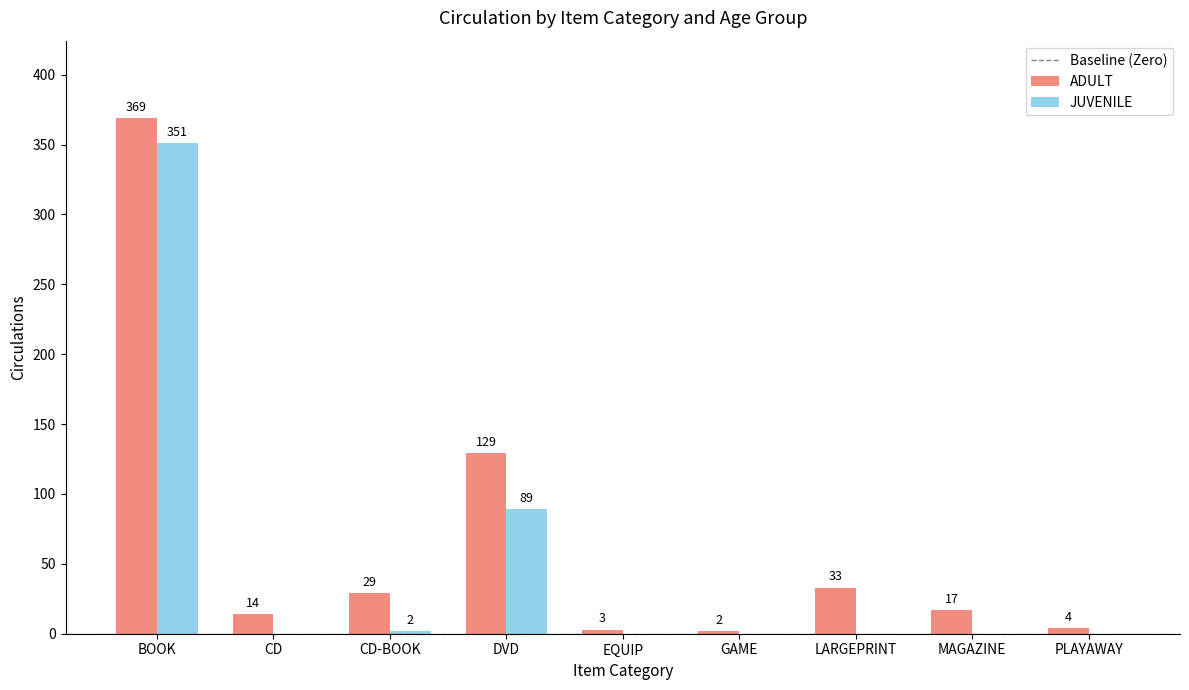

What is the total value across all series at EQUIP?

3